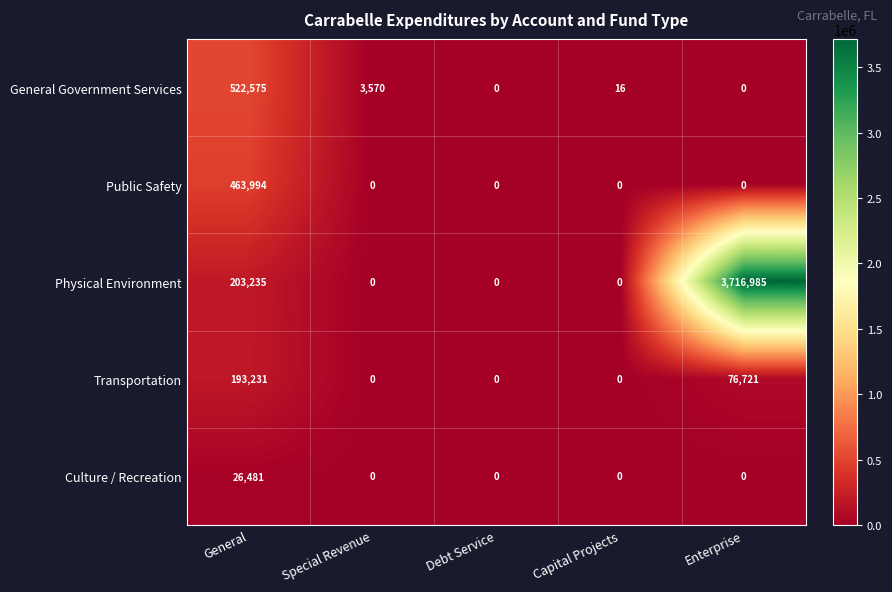

Where is Physical Environment nearest to the value 1858492?

General